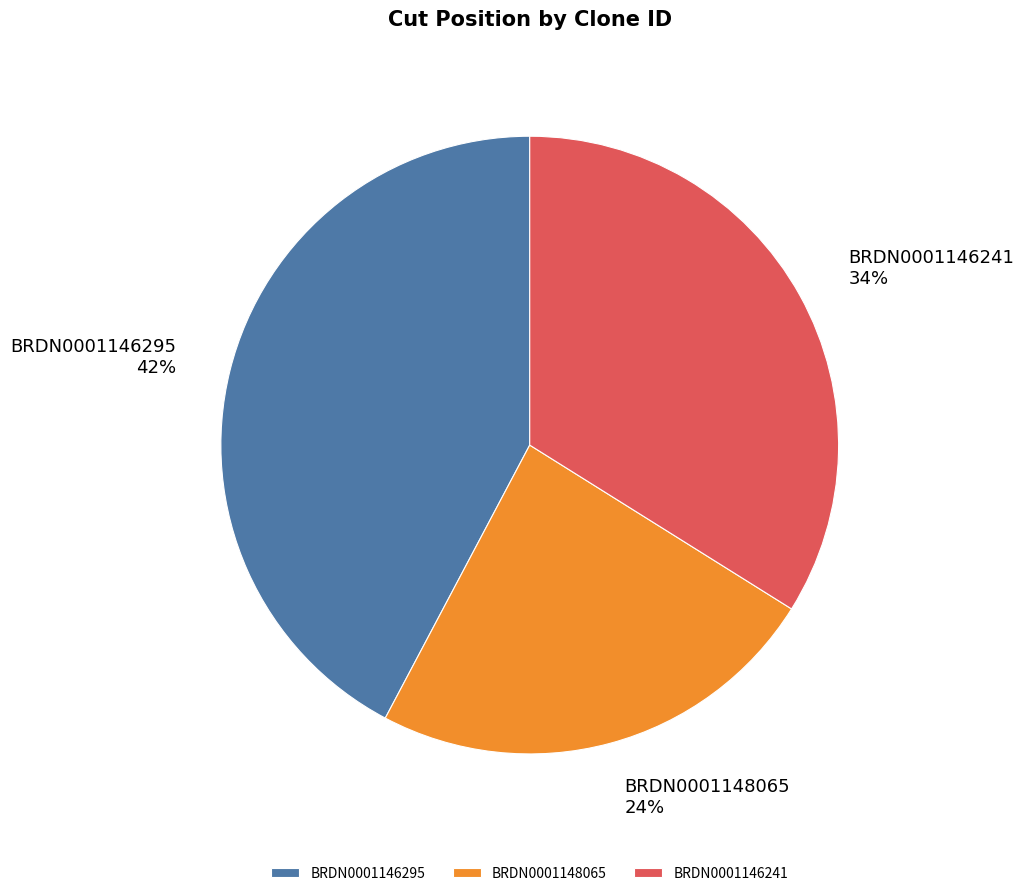

To the nearest percent, what is the combined percentage of BRDN0001146241 and BRDN0001148065?

58%